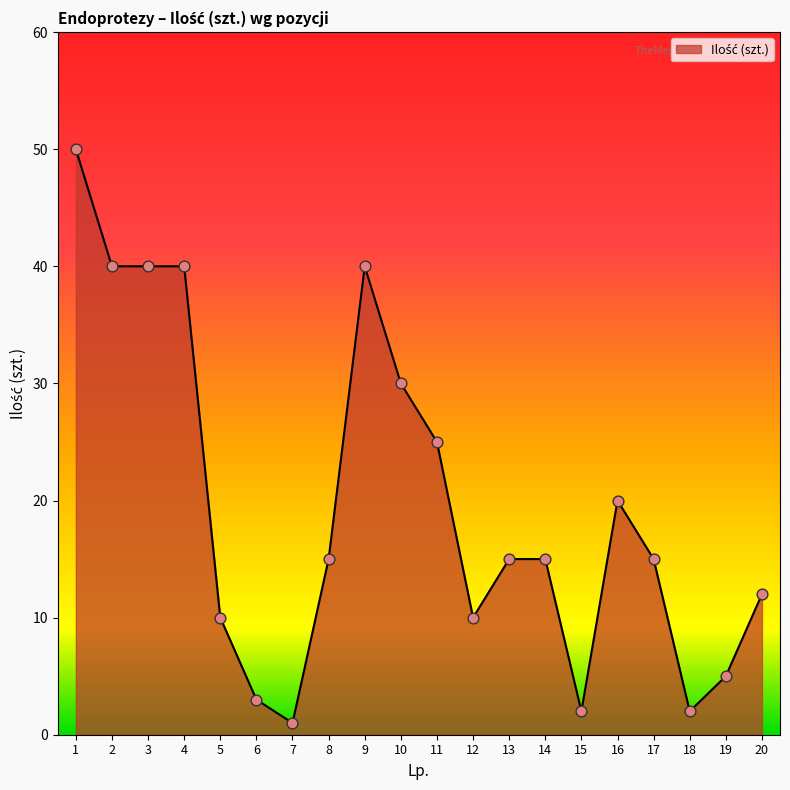

Approximately how many times larger is the value at 15 compared to 10?

0.1